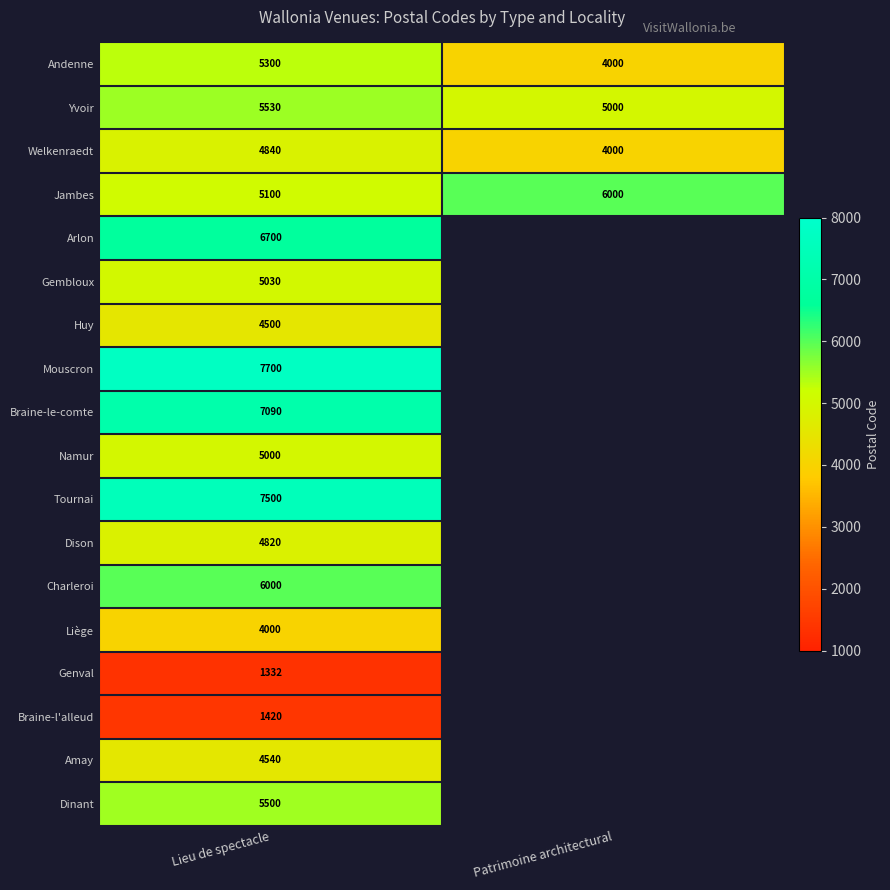

What is the greatest value displayed?

7700.0